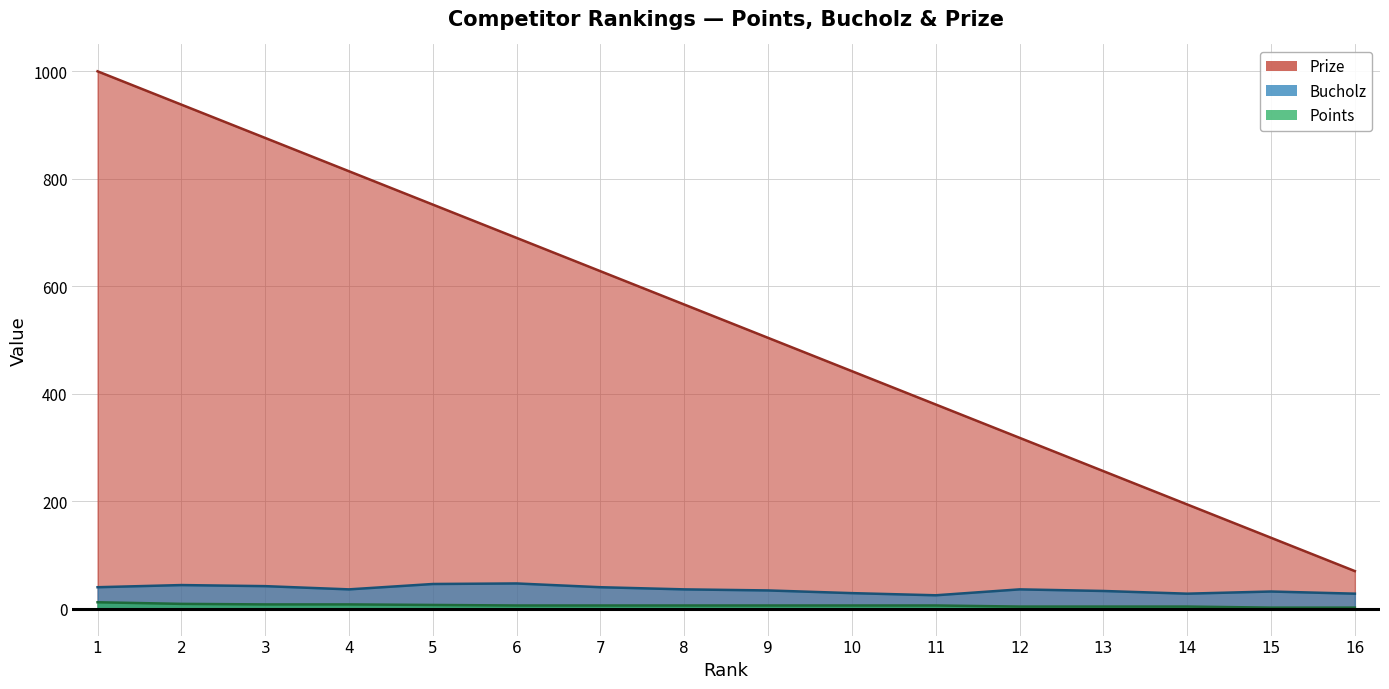

Which series has the largest total across all categories?

Prize